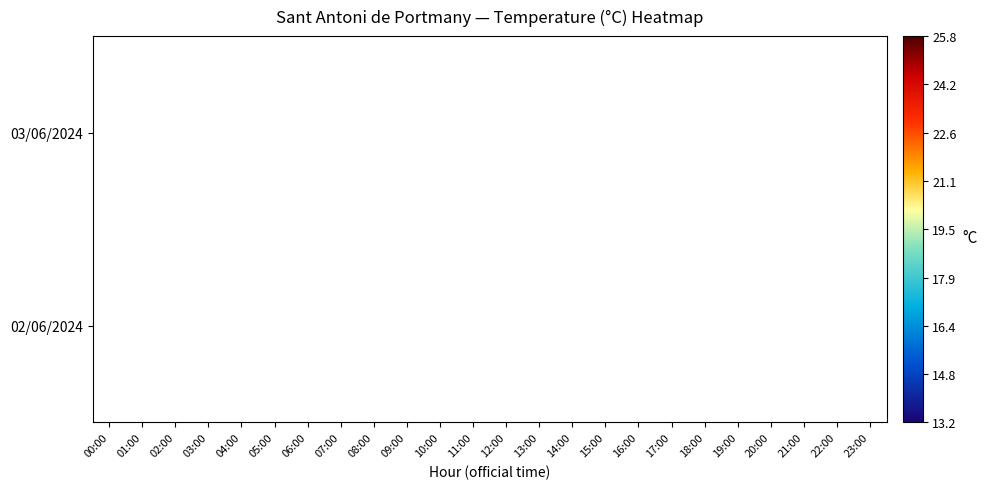

Count the number of categories in the chart.

24